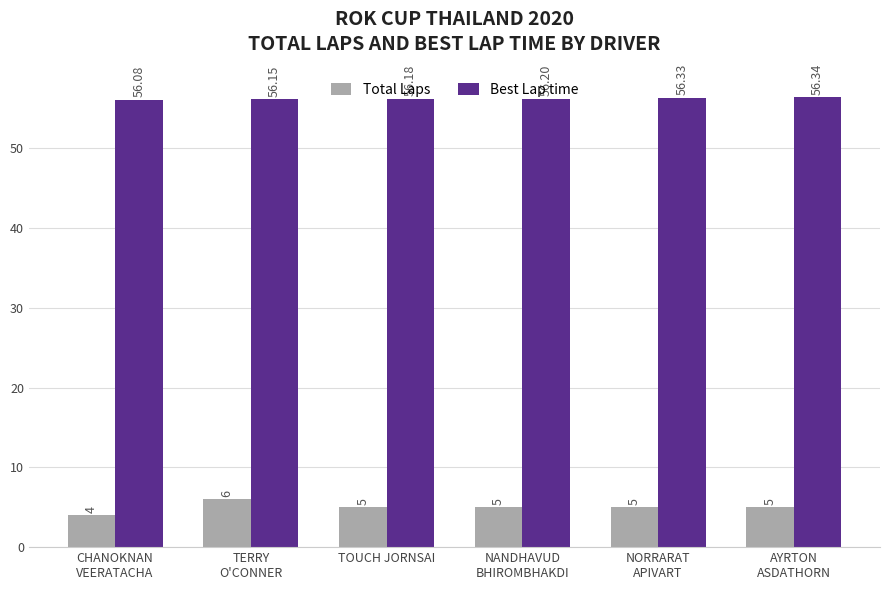

What is the sum of all Best Lap time values?

337.3